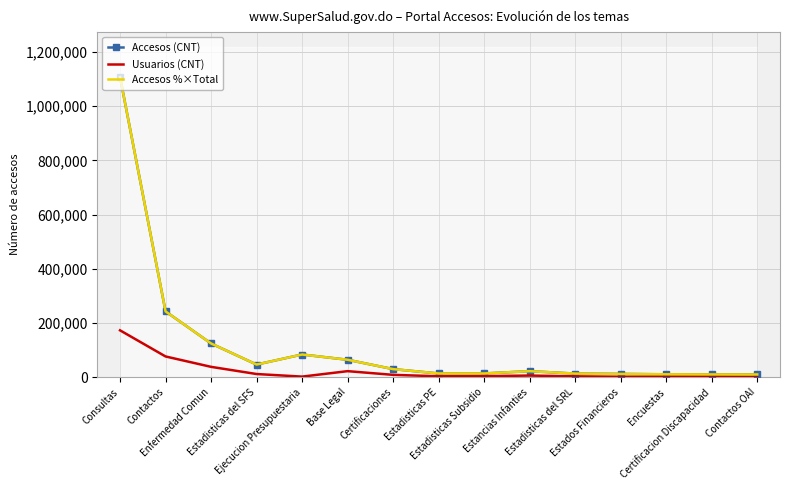

True or false: Accesos %×Total has a value of 10958.0 at Encuestas.

True